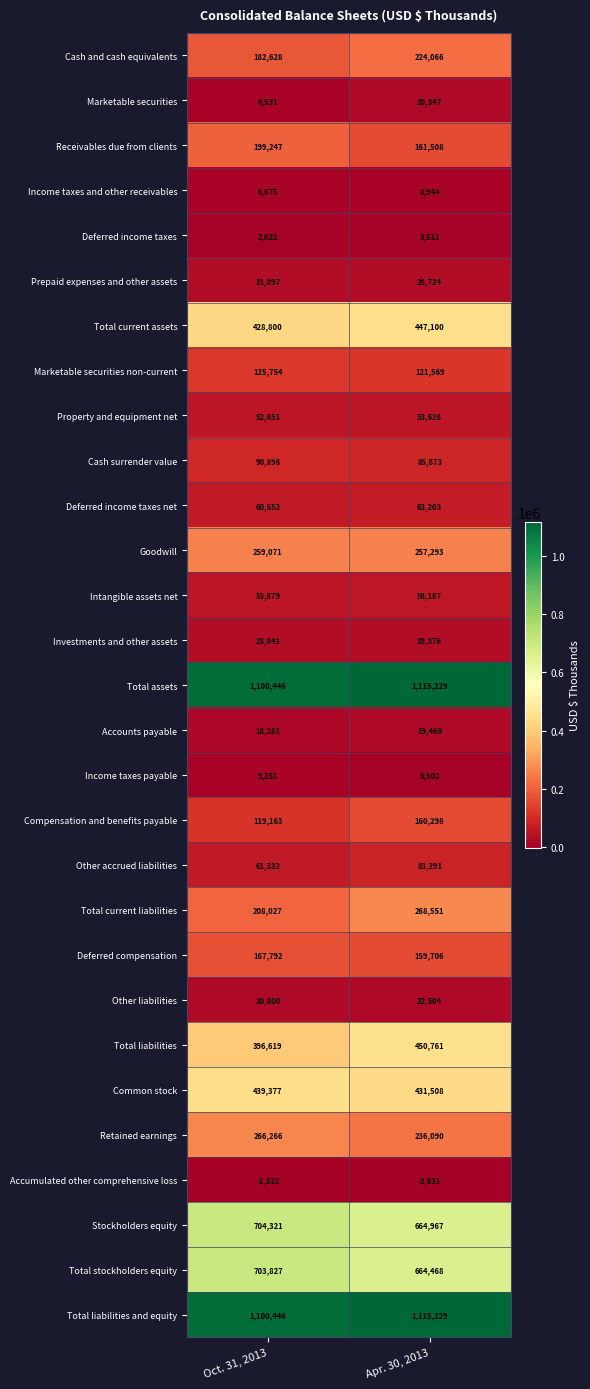

List the labels in order of Total liabilities value, largest first.

Apr. 30, 2013, Oct. 31, 2013